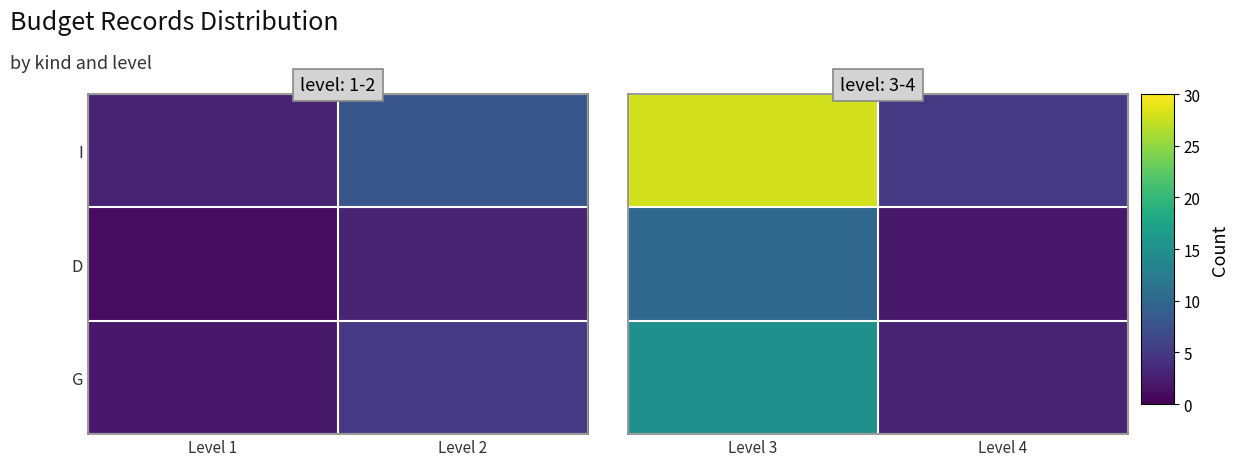

Count the number of data series in this chart.

3